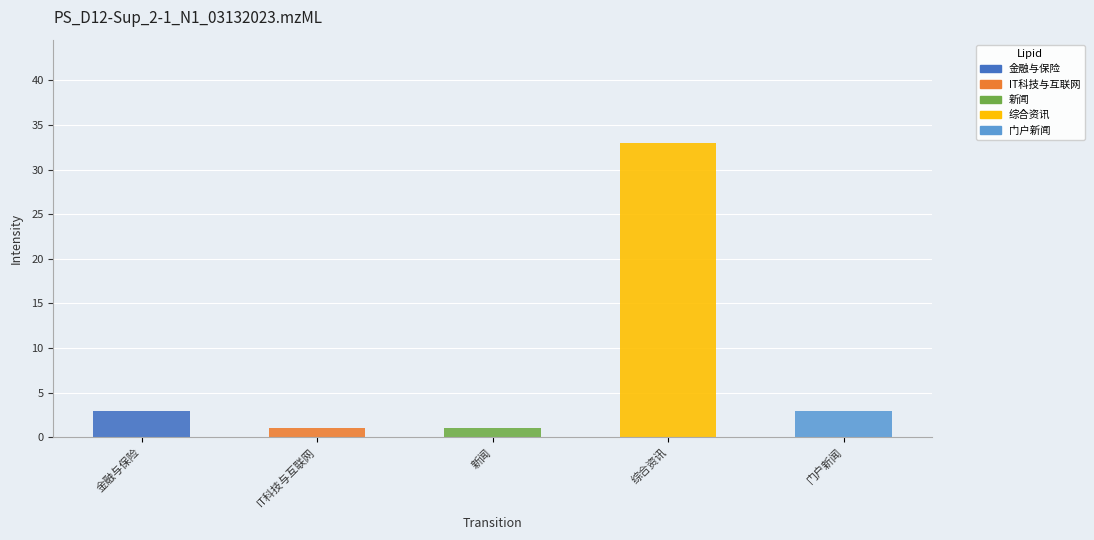

What is the change in value from 综合资讯 to 门户新闻?

-30